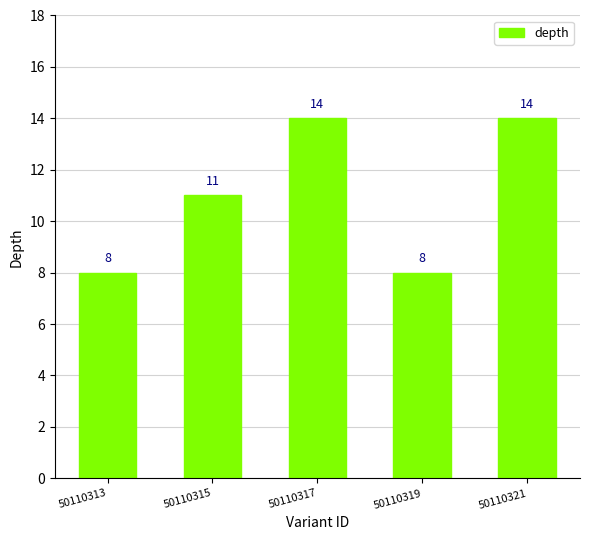

Which has a higher value, 50110315 or 50110317?

50110317